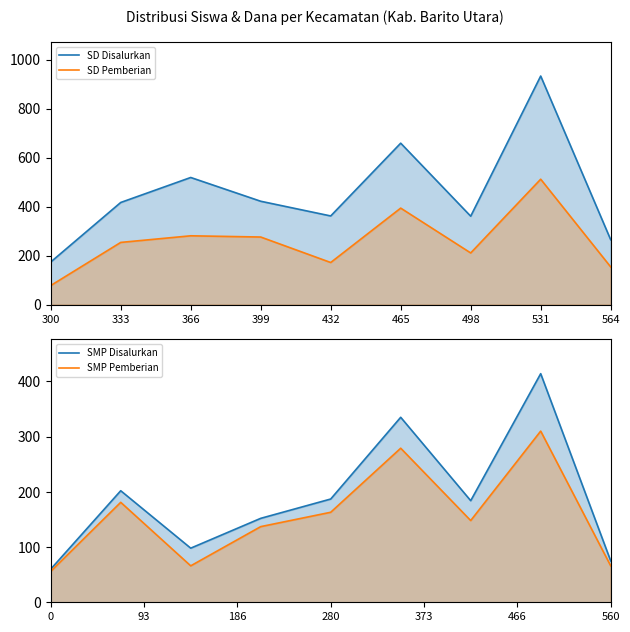

What is the difference between the maximum and minimum values in the SMP Pemberian series?

254